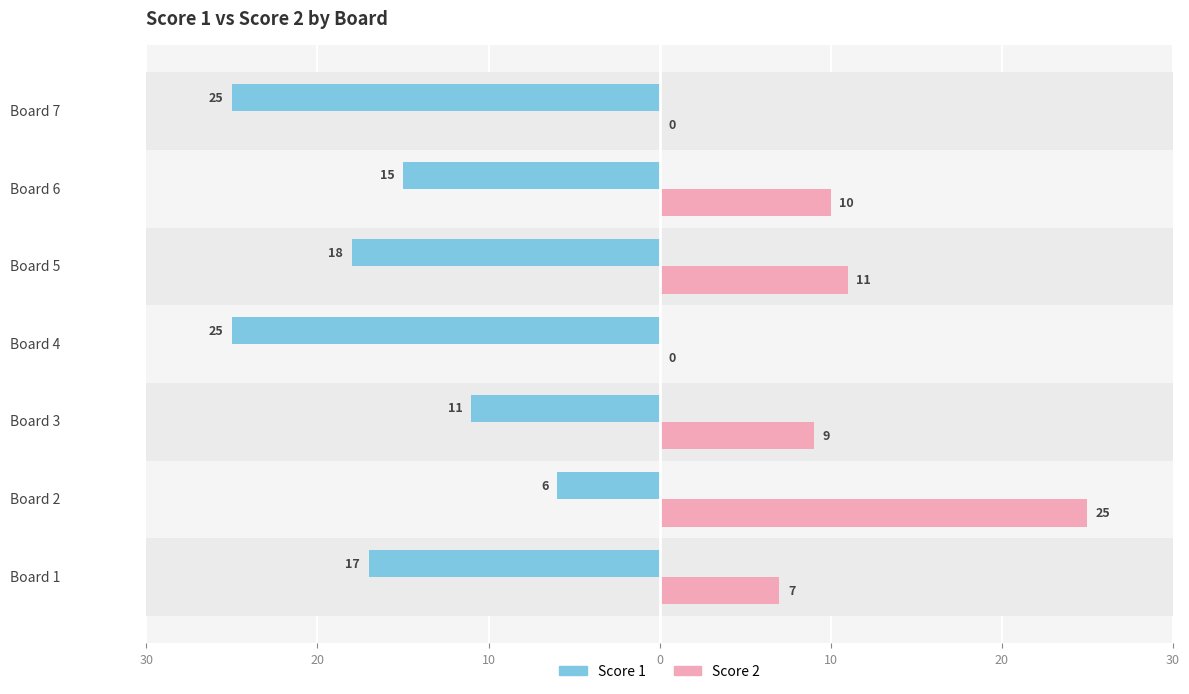

Count the number of categories in the chart.

7